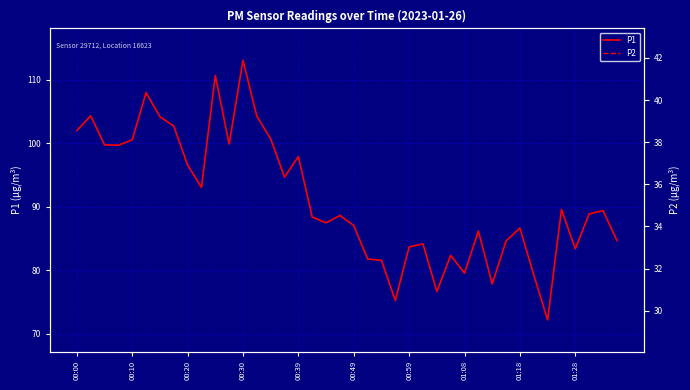

What is the average value of the P1 series?

91.3